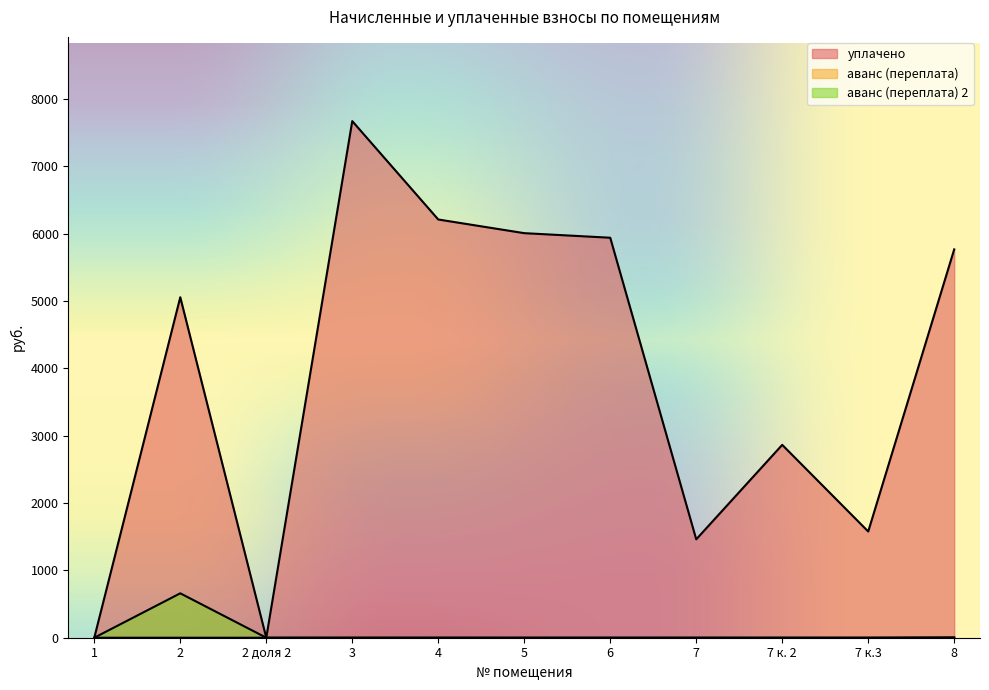

What is the label of the 6th point from the left?

5